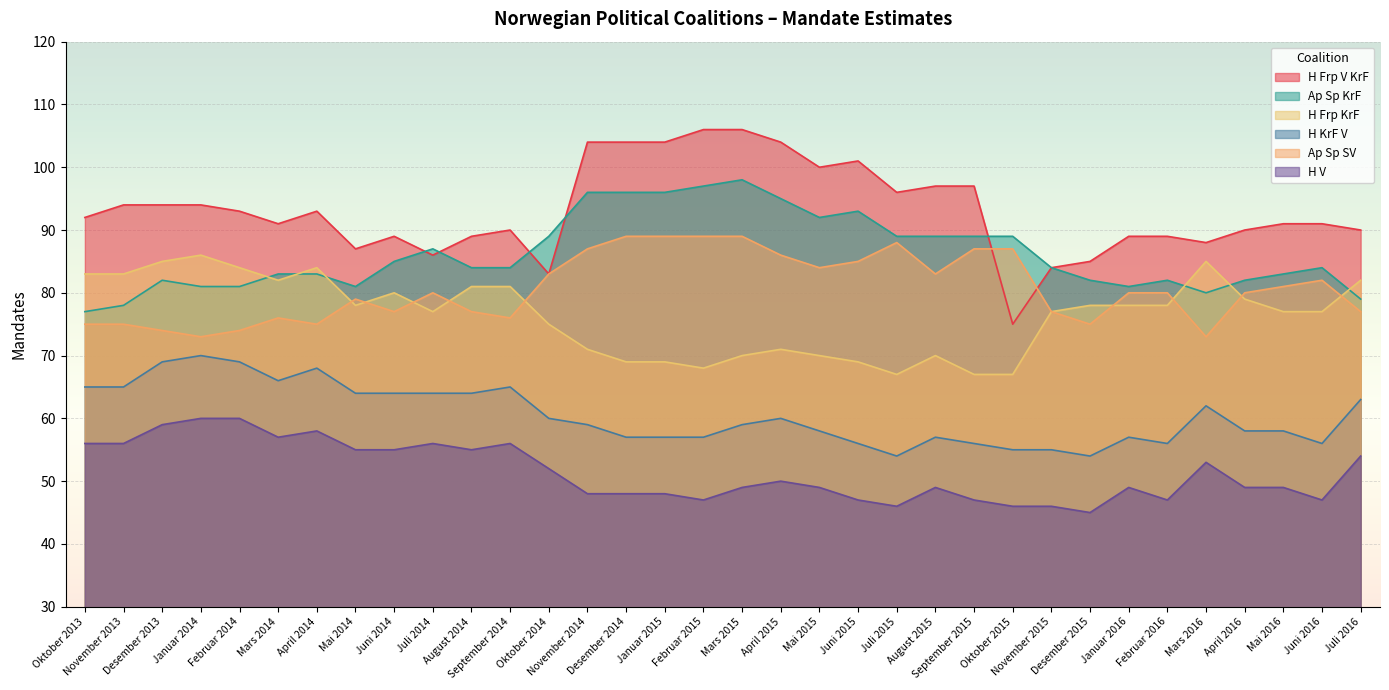

How many data points in Ap Sp KrF are less than 84?

15